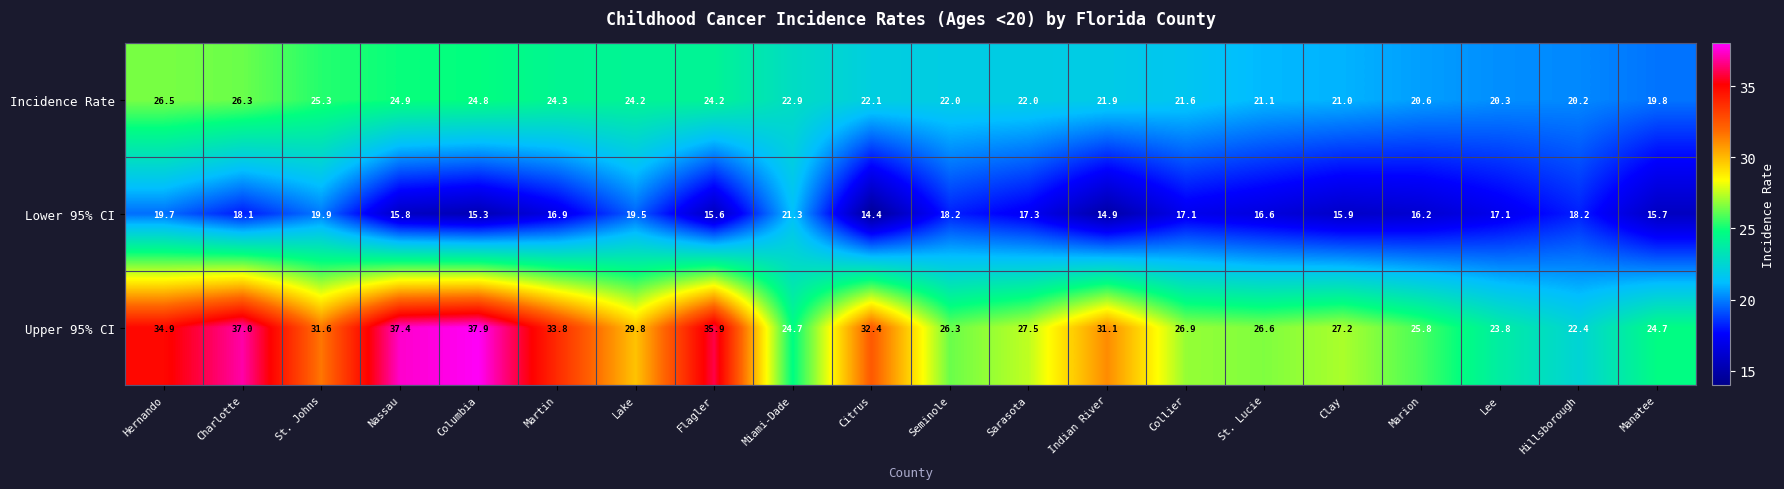

What is the difference between the maximum and minimum values in the Lower 95% CI series?

6.9